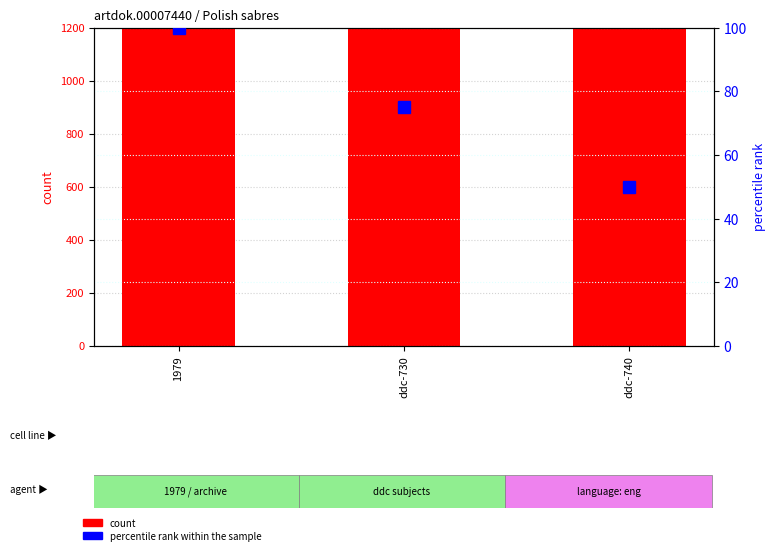

Reading left to right, extract all data points from this chart.

count: 1979=7440	ddc-730=7440	ddc-740=7440
percentile rank within the sample: 1979=100	ddc-730=75	ddc-740=50